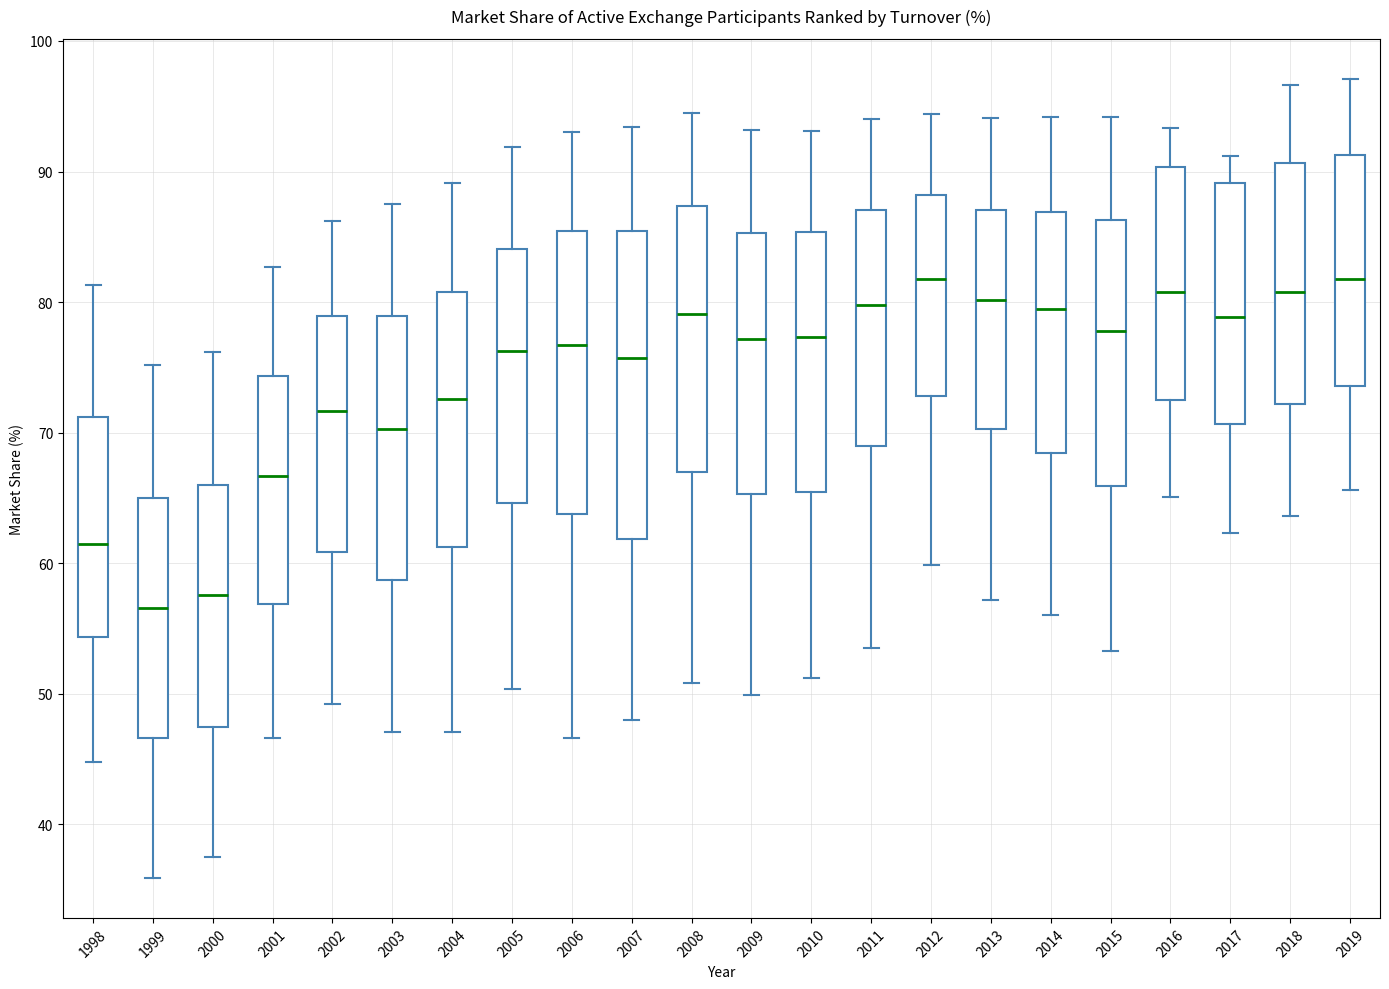

Where does the median line of the box at x = 2009 sit on the y-axis? The values are not printed on the chart, so give them approximately, as read against the axis.

77